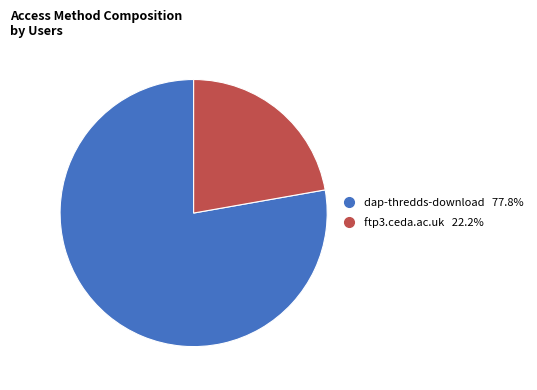

Which slice is the largest?

dap-thredds-download